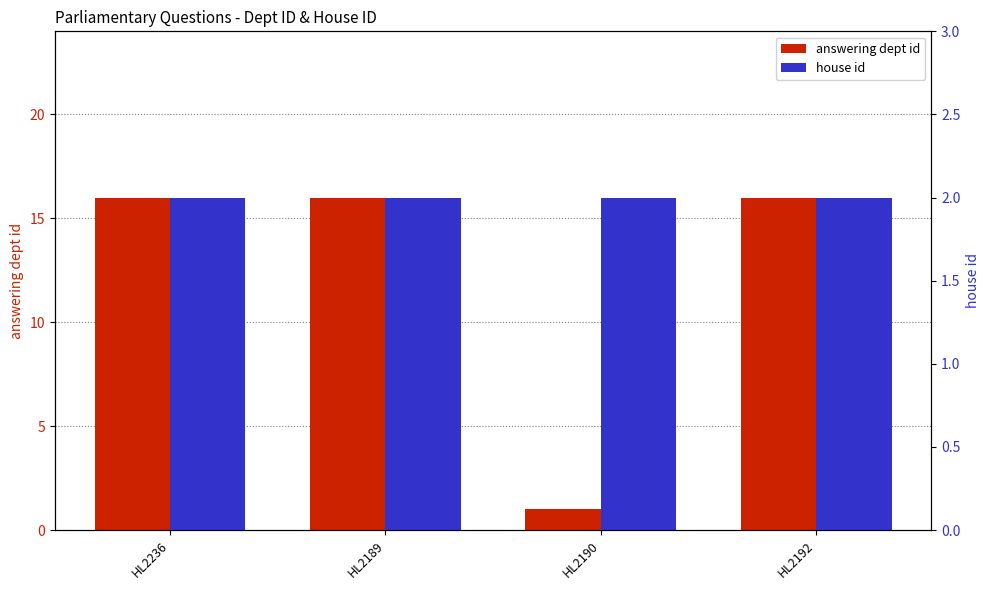

Reading left to right, what are all the values shown in this chart?

answering dept id: HL2236=16	HL2189=16	HL2190=1	HL2192=16
house id: HL2236=2	HL2189=2	HL2190=2	HL2192=2